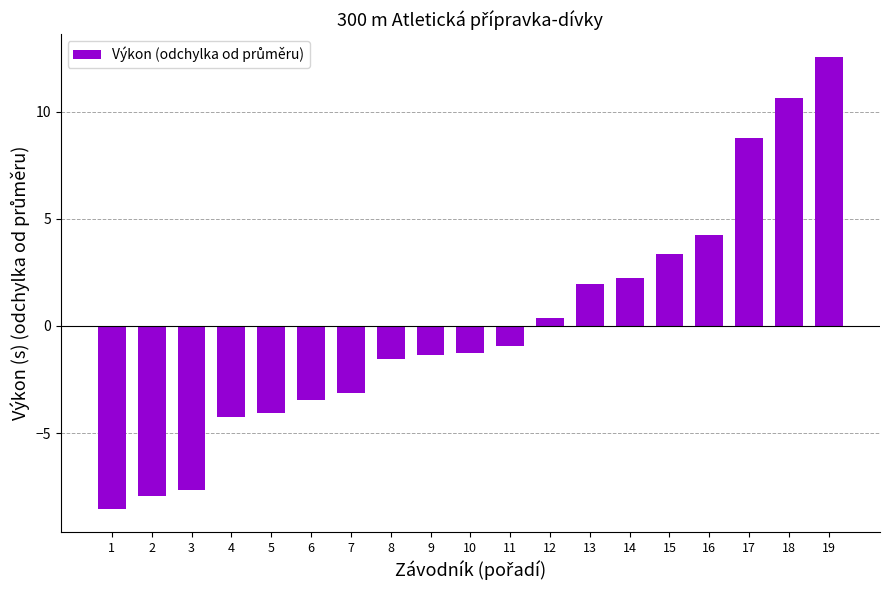

Reading left to right, what are all the values shown in this chart?

1=-8.5	2=-7.9	3=-7.6	4=-4.2	5=-4.0	6=-3.4	7=-3.1	8=-1.5	9=-1.3	10=-1.2	11=-0.9	12=0.4	13=2.0	14=2.3	15=3.4	16=4.3	17=8.8	18=10.7	19=12.6